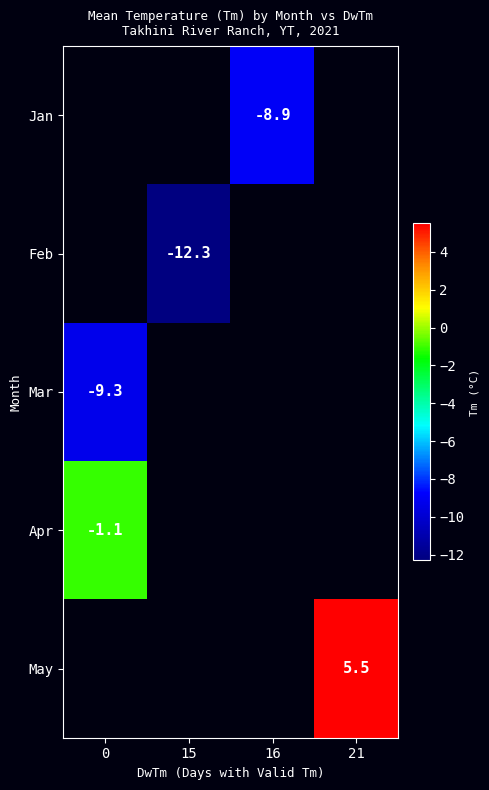

Is it true that Feb equals -20.1 at 15?

False